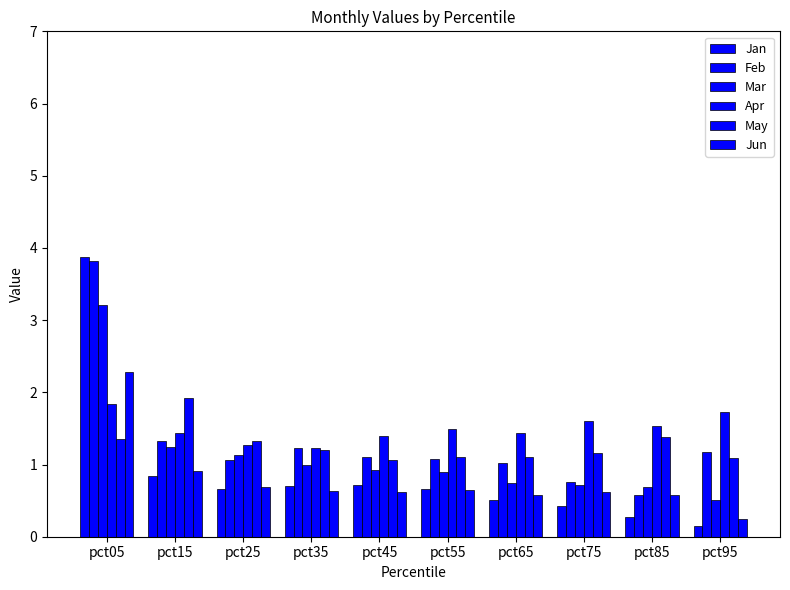

What is the lowest value of the May series?

1.1